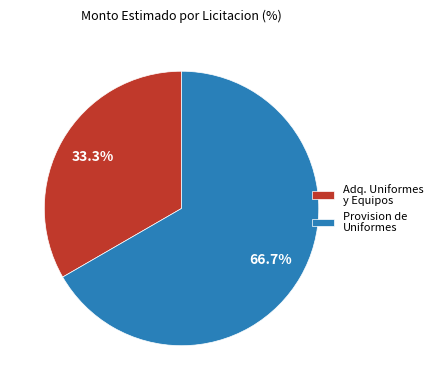

Combined, do Provision de Uniformes and Adq. Uniformes y Equipos account for over 50%?

Yes